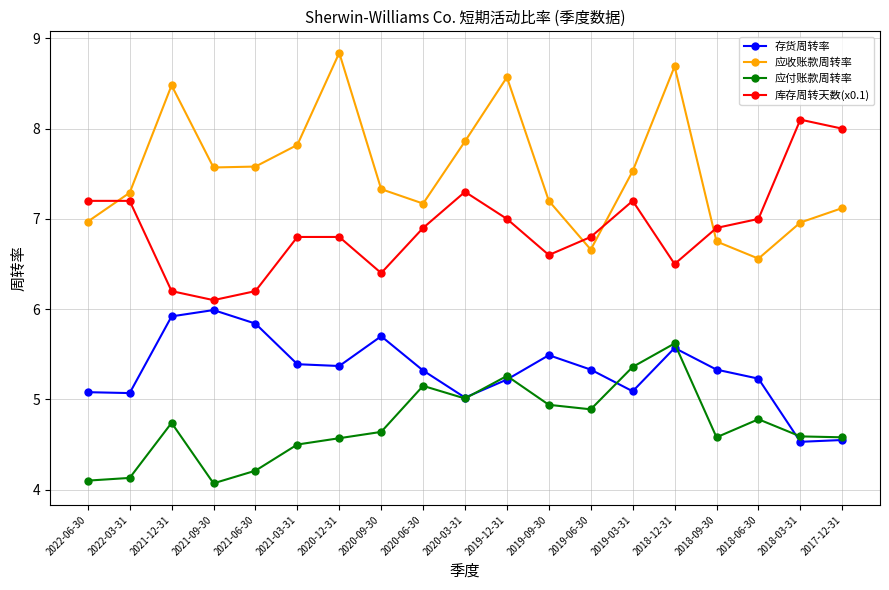

True or false: 库存周转天数(x0.1) has more than 2 interior local peaks.

True